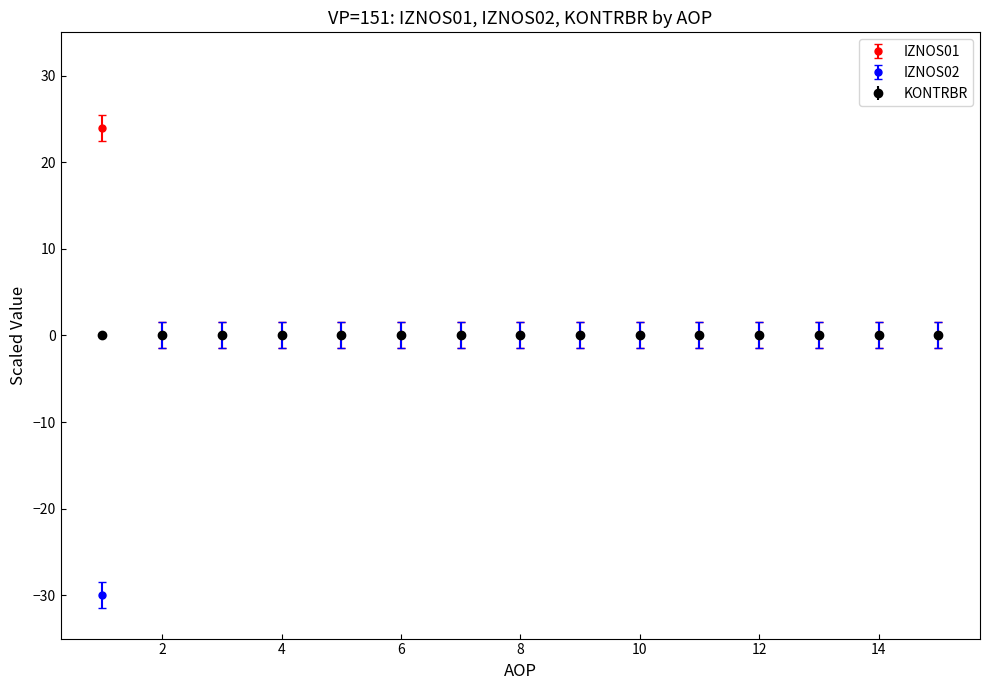

Which series has the widest spread of values?

IZNOS02